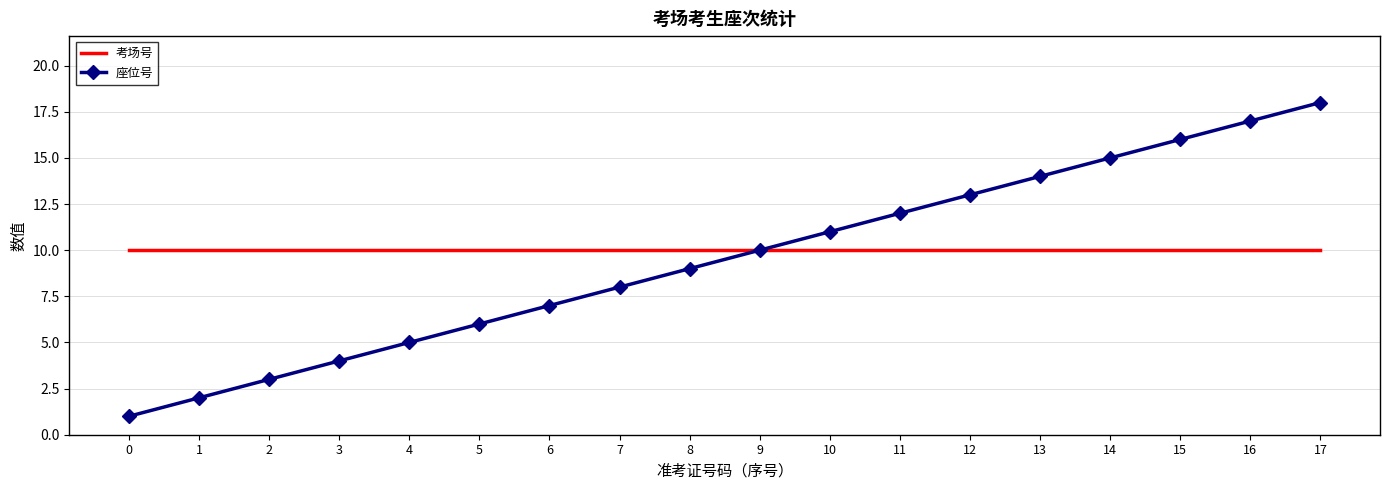

Where is 座位号 nearest to the value 9?

8